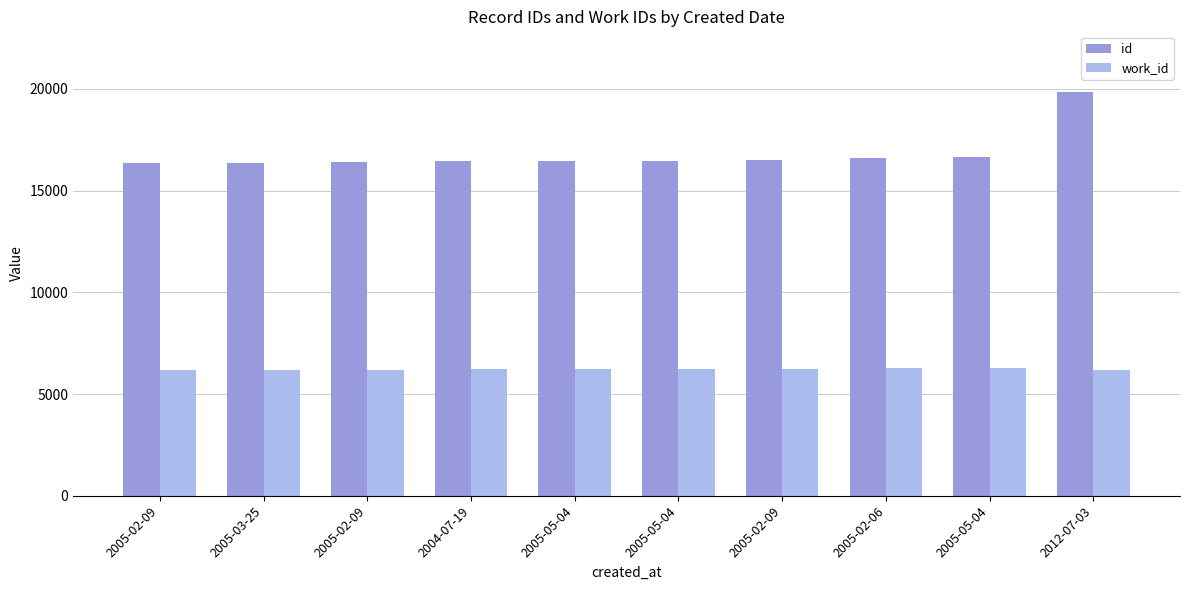

What is the approximate value of id at 2005-02-09, to the nearest 50?

16400